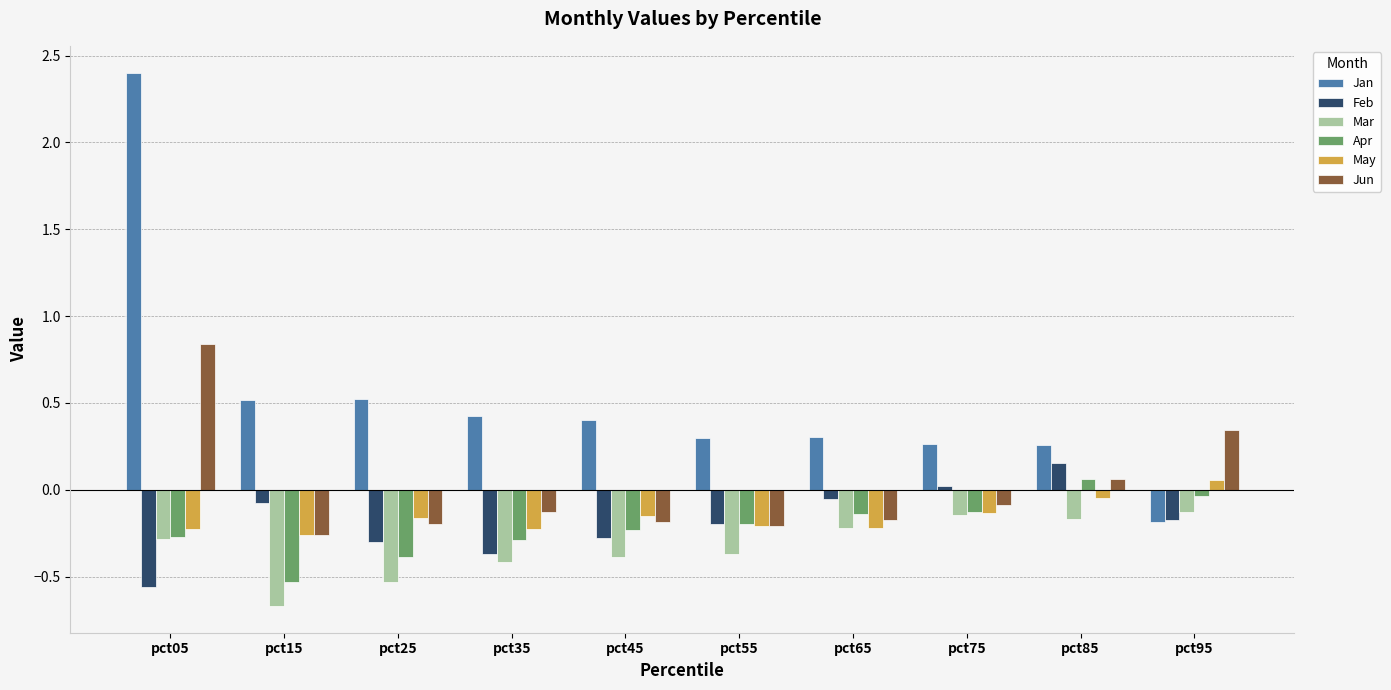

What is the difference between the highest and lowest values at pct15?

1.2